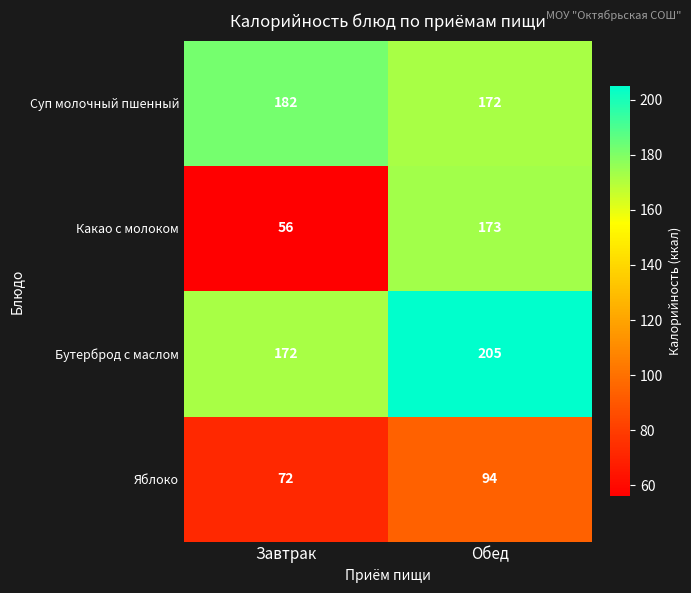

What is the minimum value shown in the chart?

56